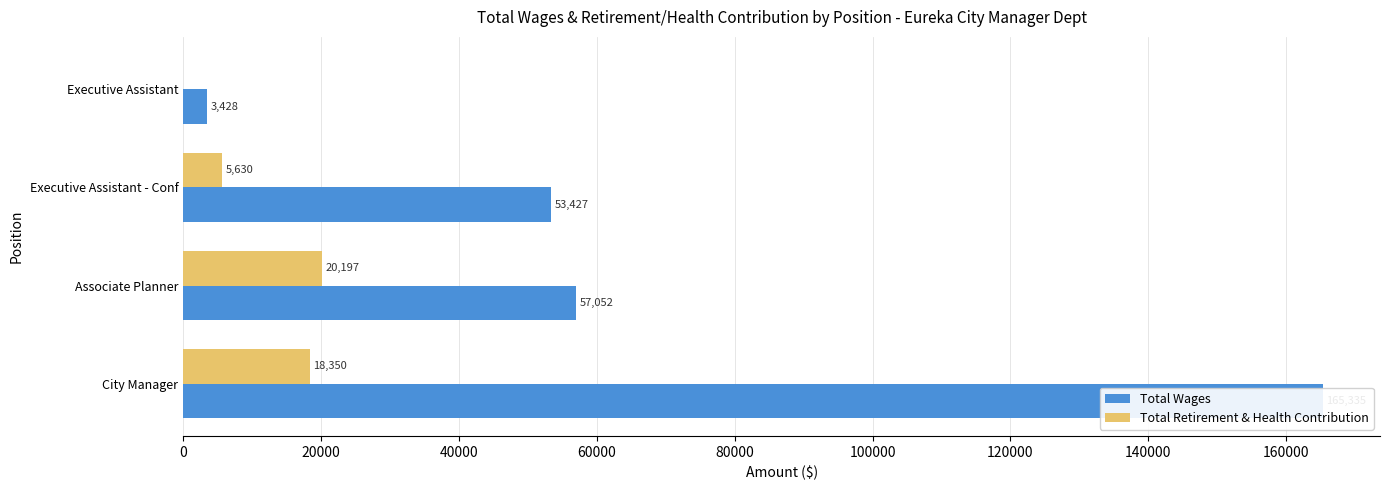

What is the difference between the maximum and minimum values in the Total Wages series?

161907